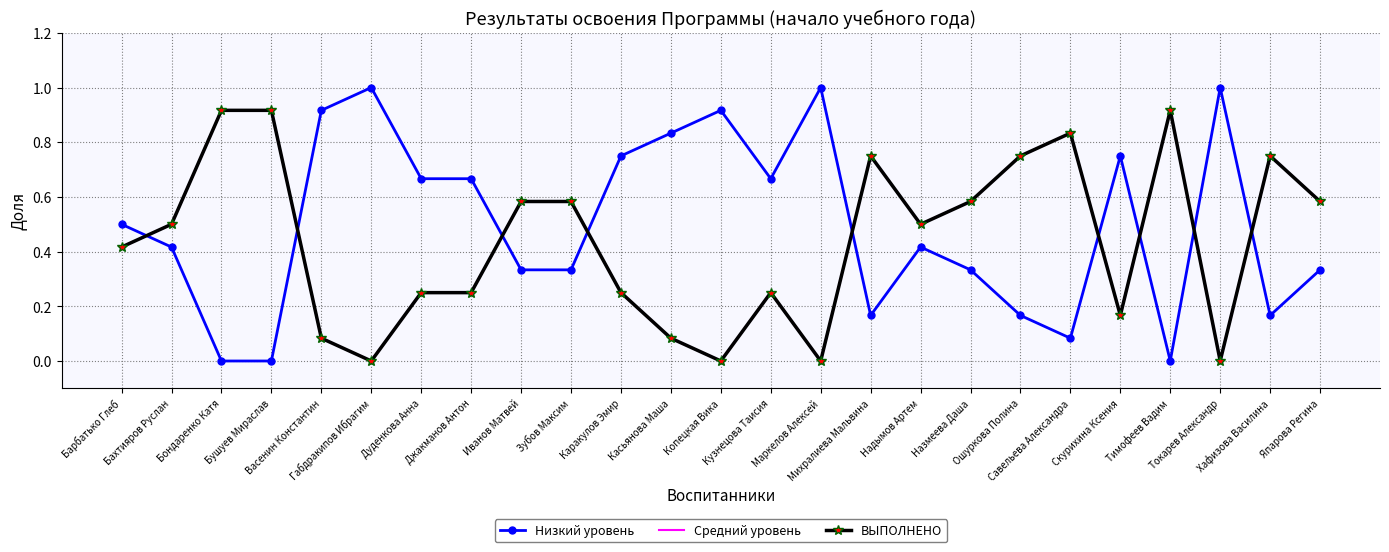

Is it true that ВЫПОЛНЕНО equals 0.4 at Хафизова Василина?

False